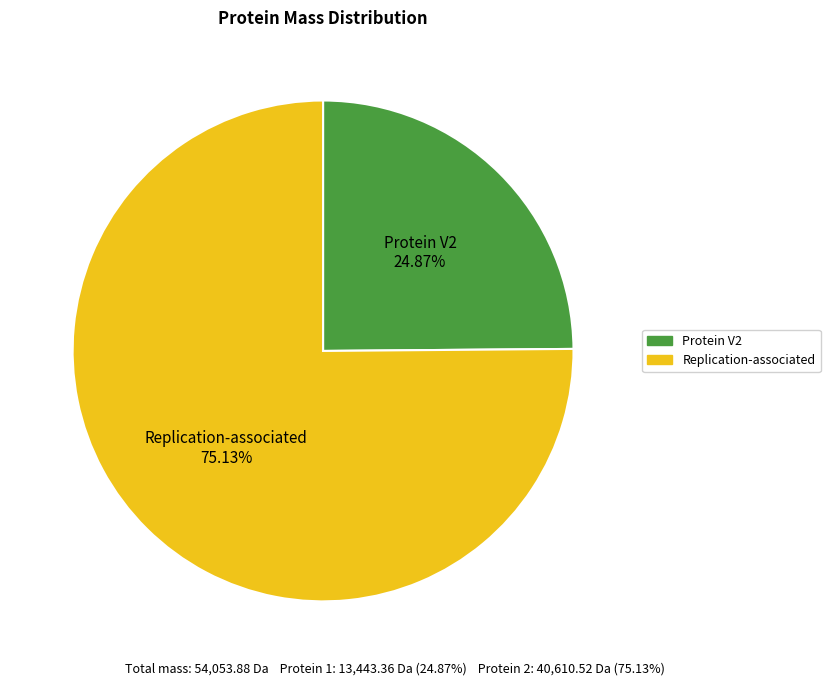

To the nearest percent, what is the average slice percentage?

50%